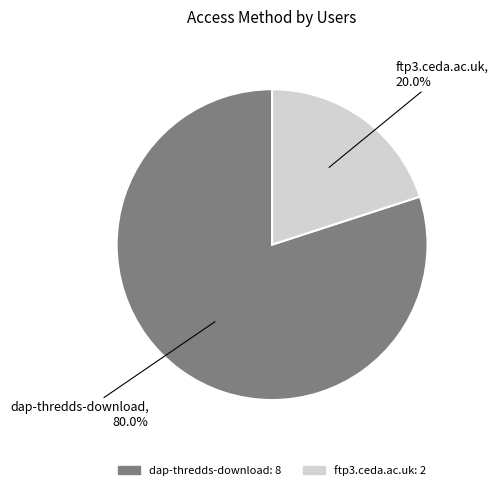

Is the sum of dap-thredds-download and ftp3.ceda.ac.uk greater than half?

Yes